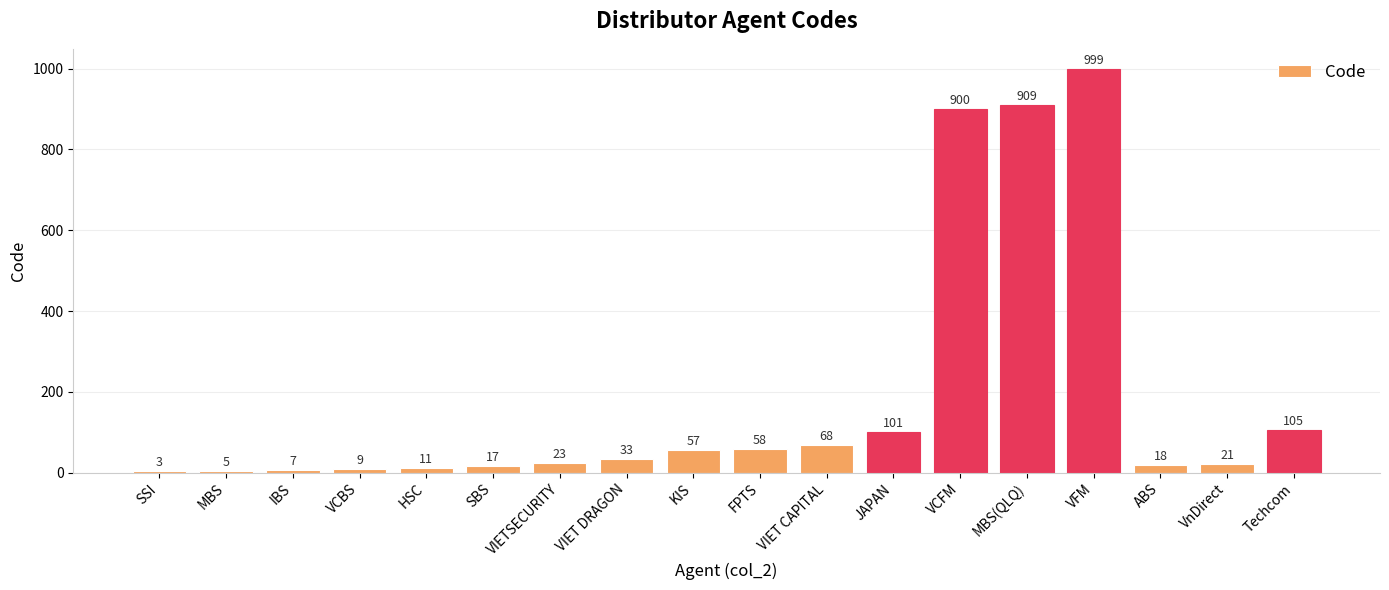

True or false: the data shows 105 at Techcom.

True